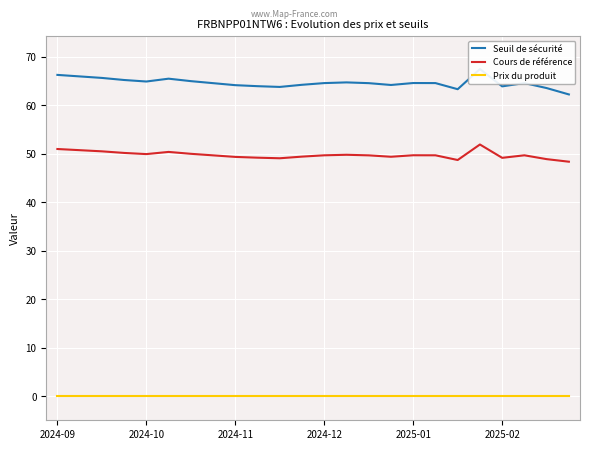

At 21, list the series in order from largest to smallest.

Seuil de sécurité, Cours de référence, Prix du produit